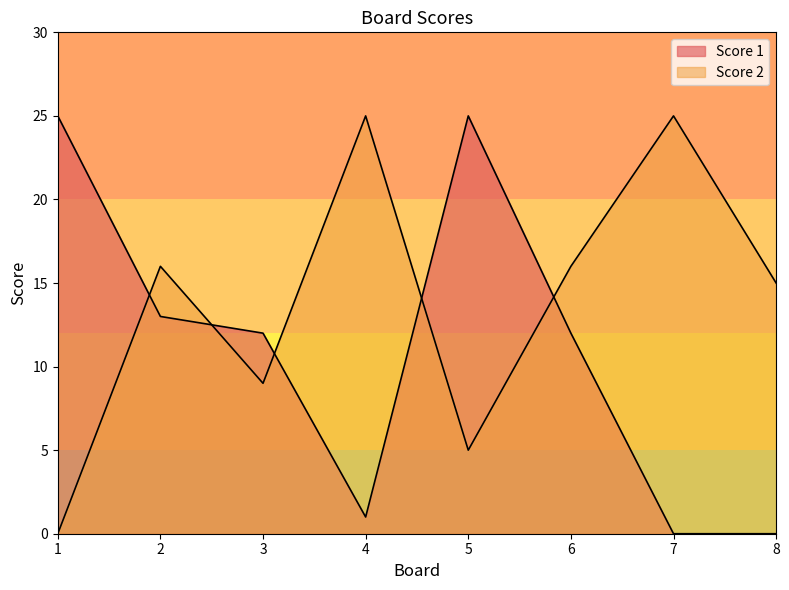

List the series in order of their peak value, highest first.

Score 1, Score 2